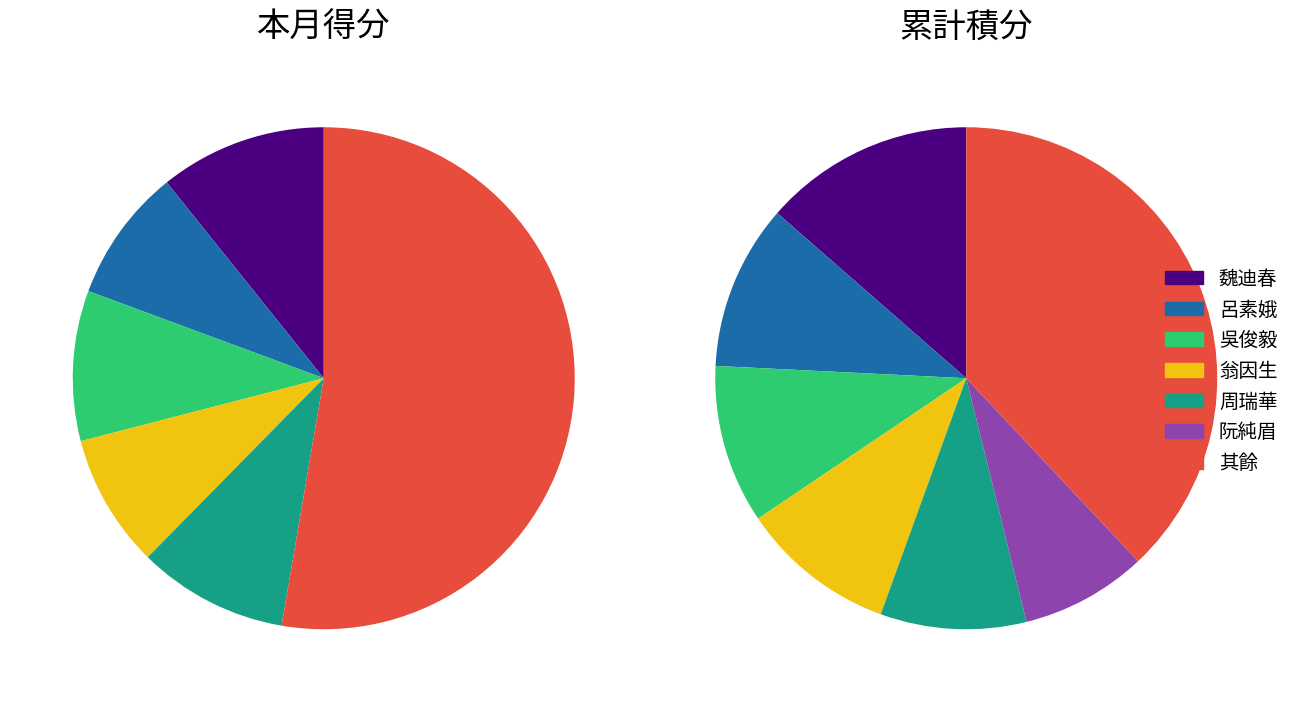

How many slices are in this pie chart?

15